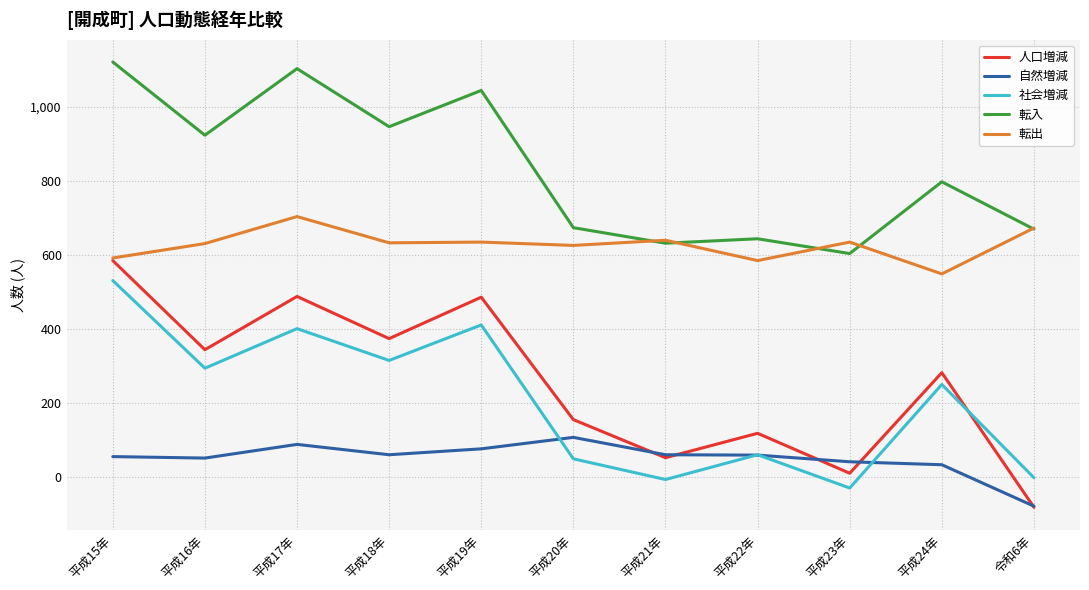

Is it true that 転出 equals 548 at 平成24年?

True